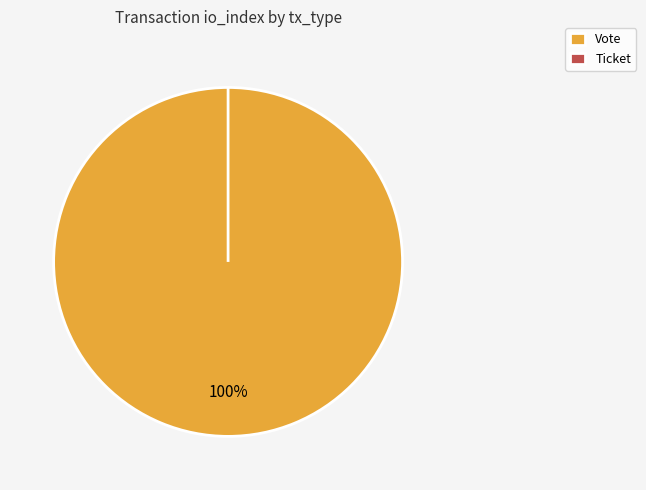

The Vote slice represents 99% of the pie. True or false?

False